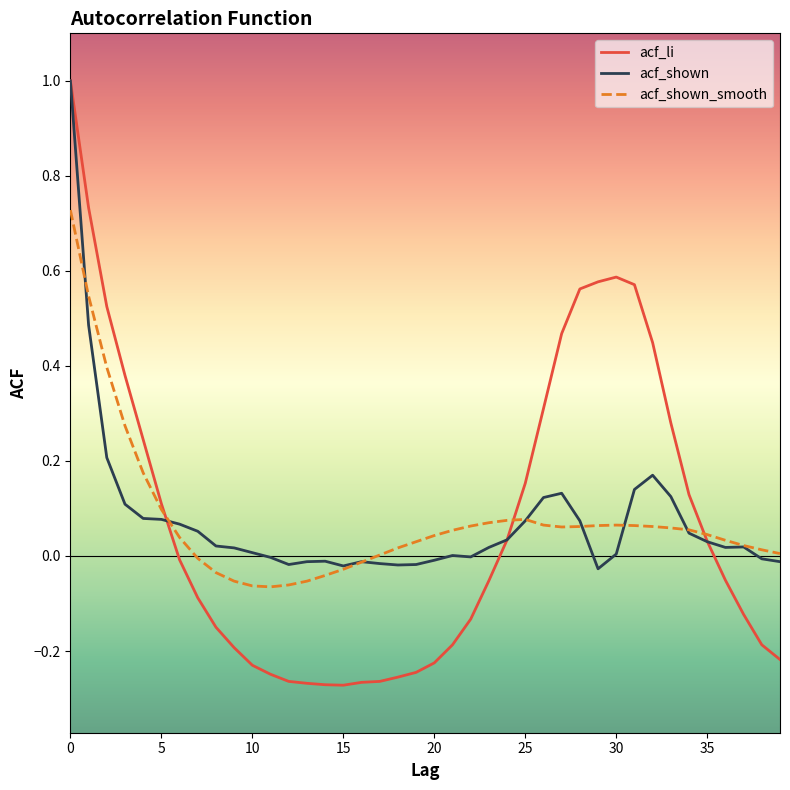

Which series has the widest spread of values?

acf_li